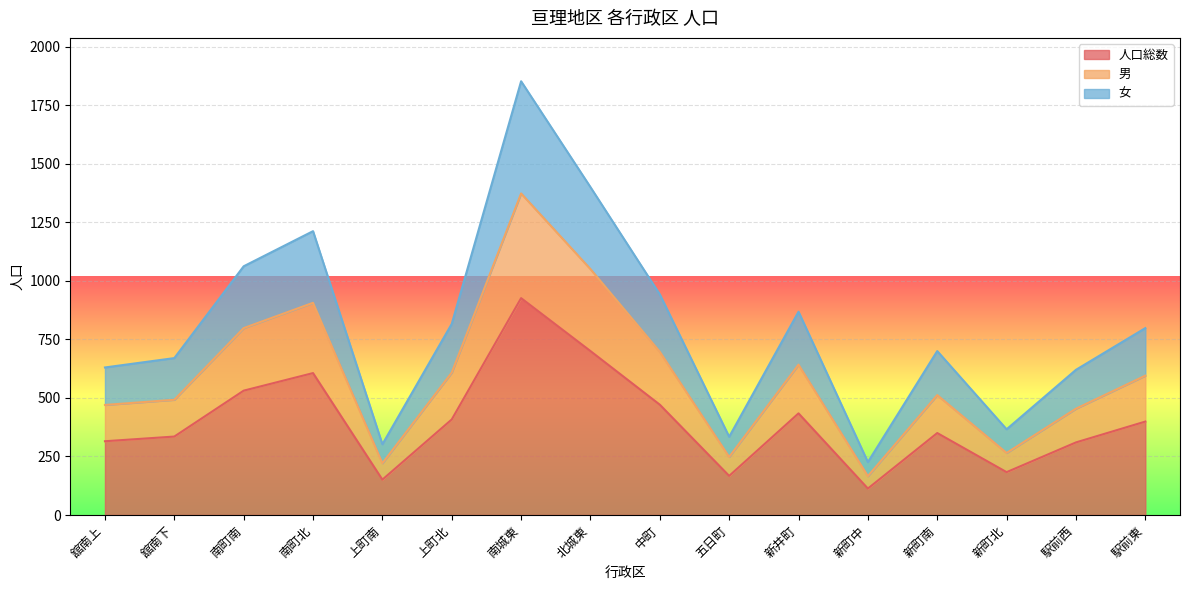

What is the lowest value of the 男 series?

166